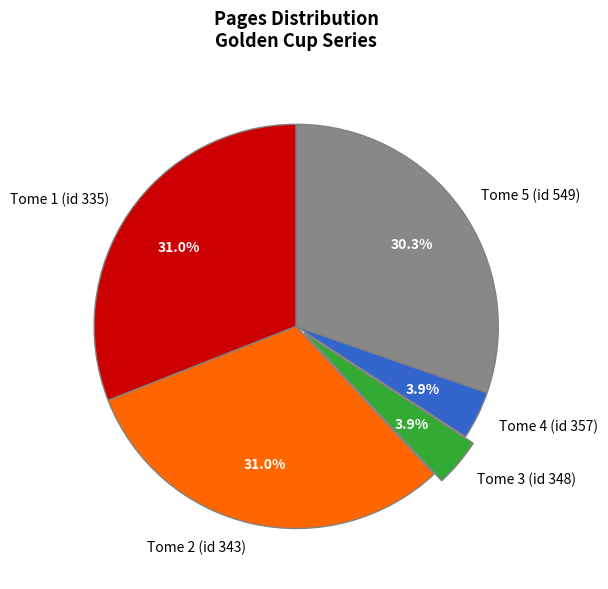

To the nearest percent, what portion does Tome 1 (id 335) represent?

31%